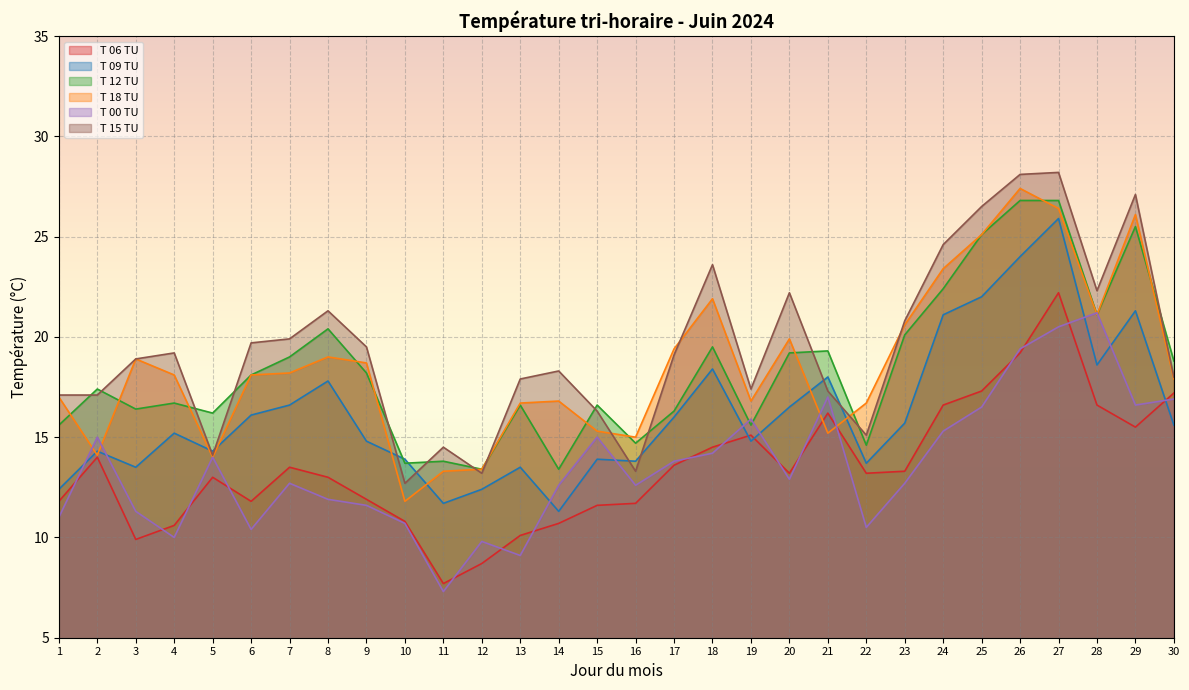

True or false: T 15 TU and T 00 TU intersect in this chart.

False